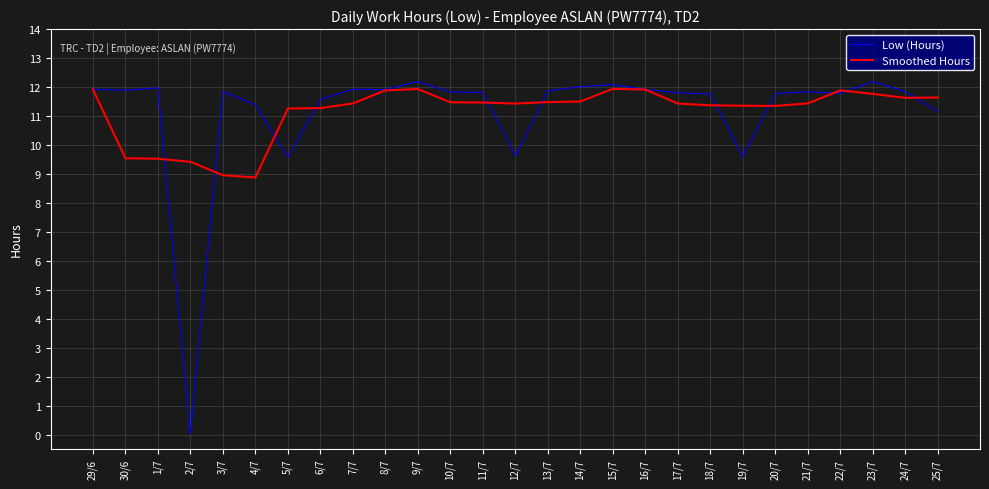

Rank the series by their maximum value, from lowest to highest.

Smoothed Hours, Low (Hours)